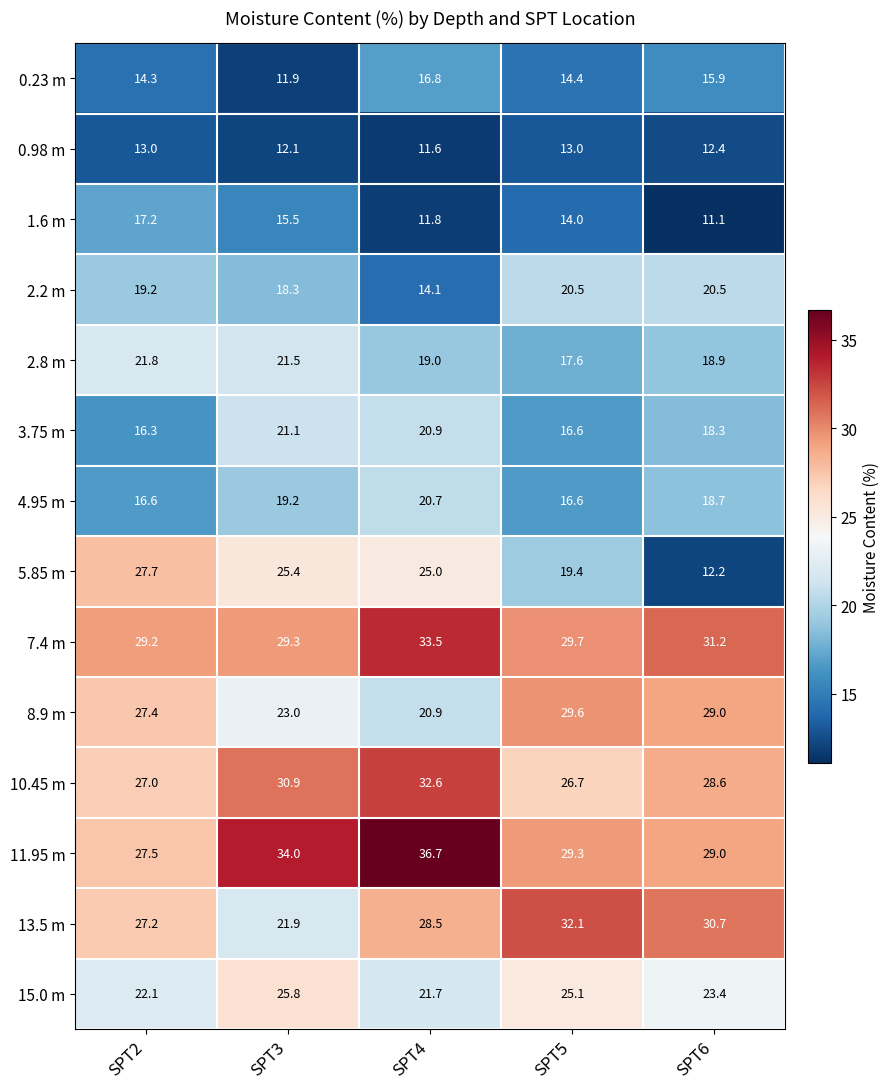

Rank the series by their maximum value, from highest to lowest.

11.95 m, 7.4 m, 10.45 m, 13.5 m, 8.9 m, 5.85 m, 15.0 m, 2.8 m, 3.75 m, 4.95 m, 2.2 m, 1.6 m, 0.23 m, 0.98 m